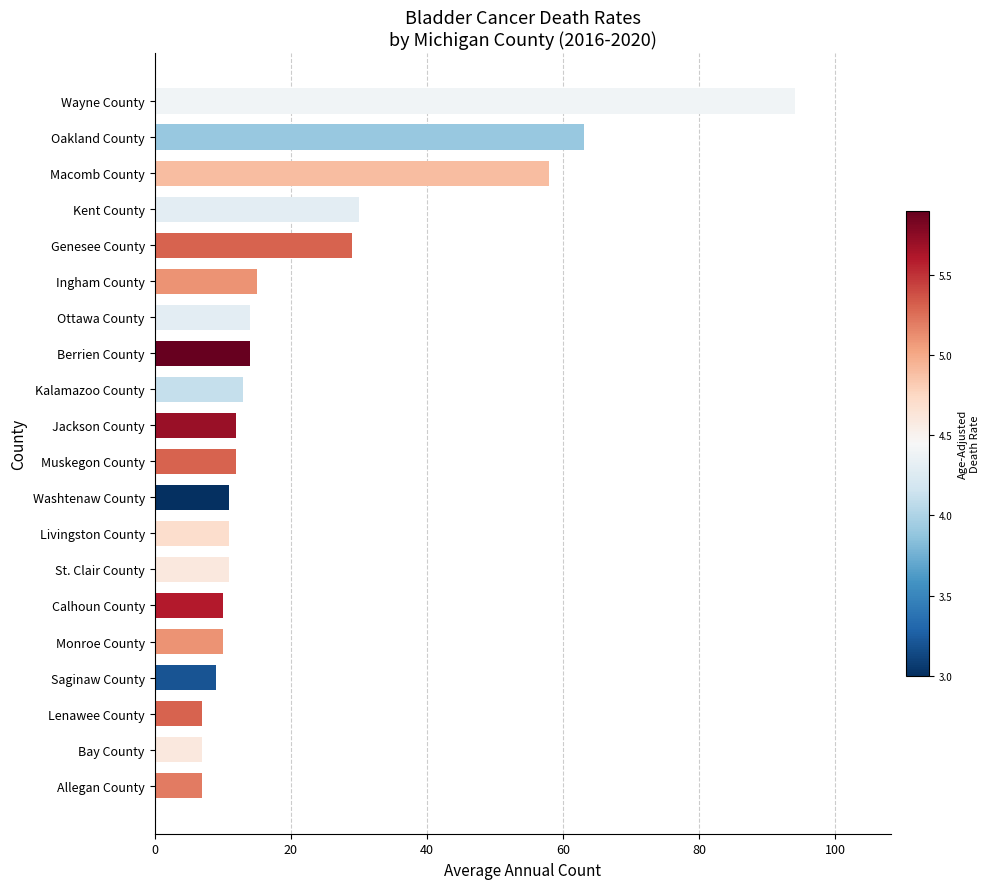

What is the greatest value displayed?

94